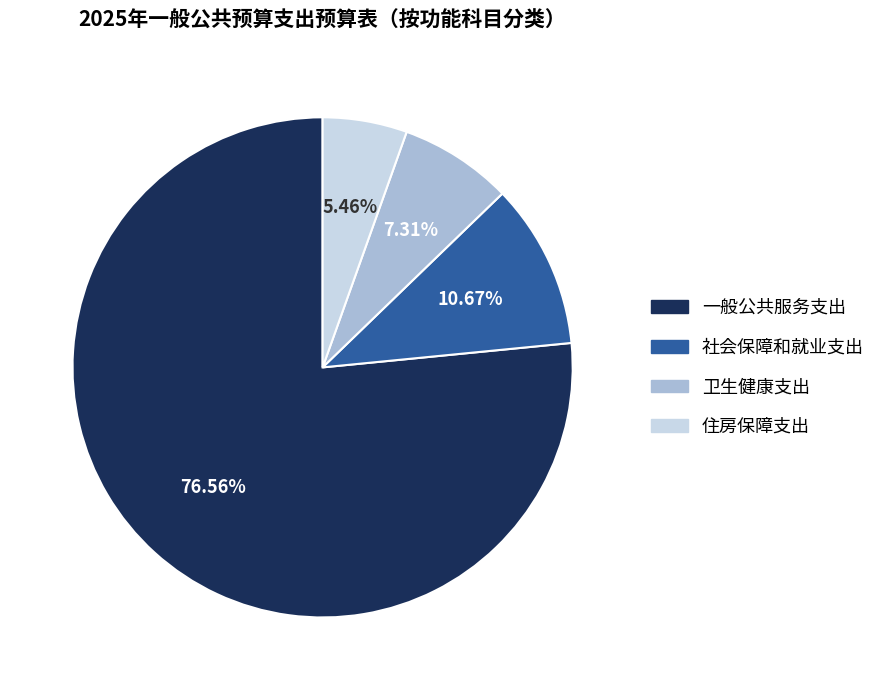

Rank the categories by value from lowest to highest.

住房保障支出, 卫生健康支出, 社会保障和就业支出, 一般公共服务支出